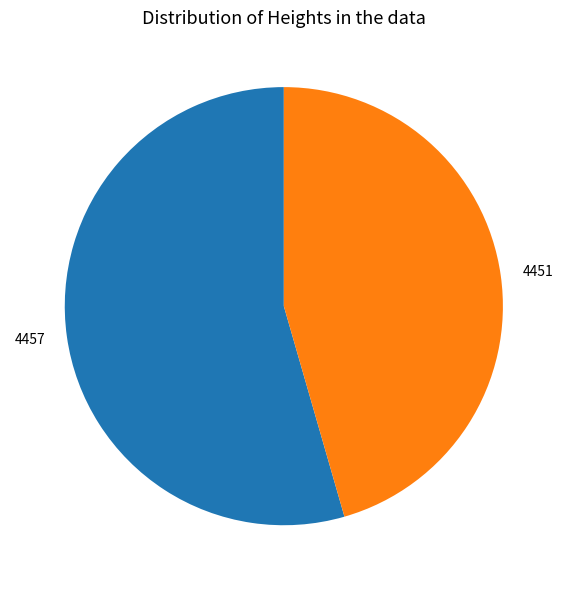

Do 4451 and 4457 together represent more than half of the pie?

Yes